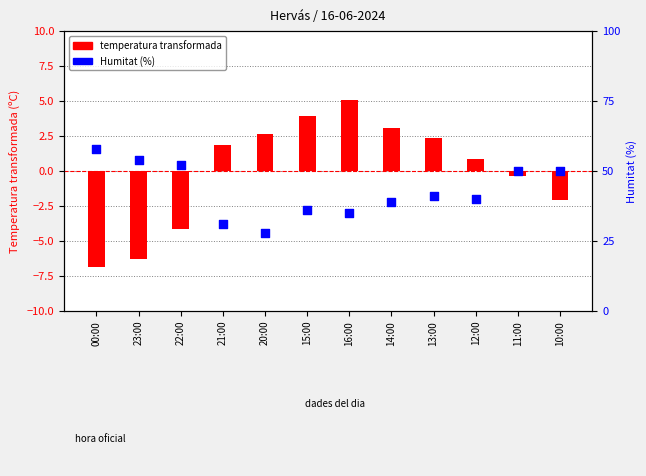

Which series has the largest total across all categories?

Humitat (%)